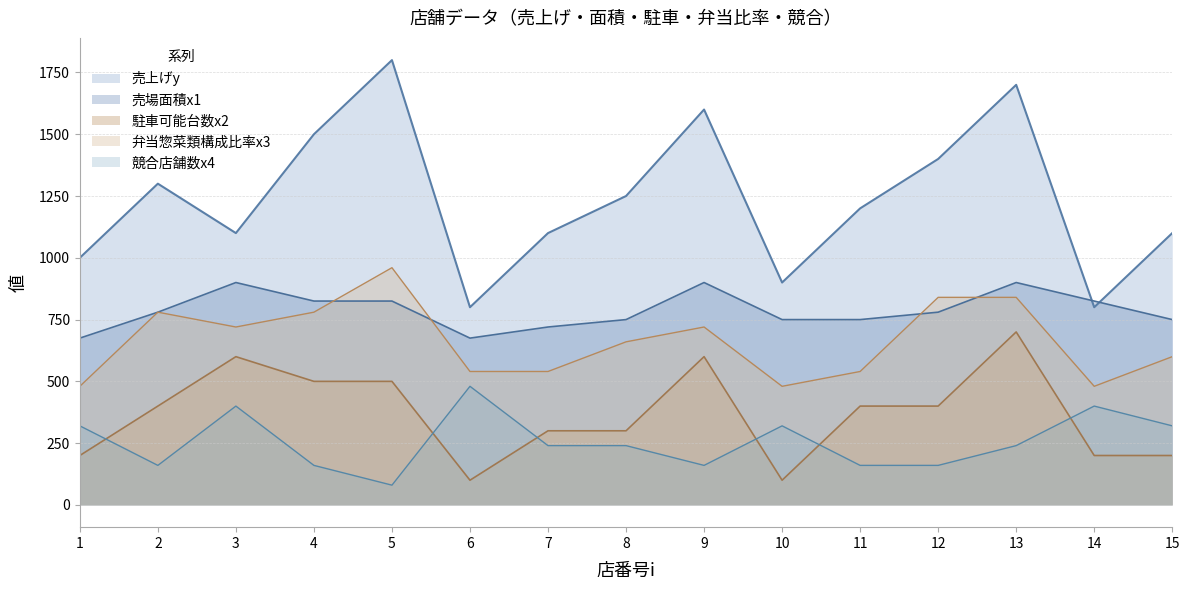

How many data points does each series have?

15